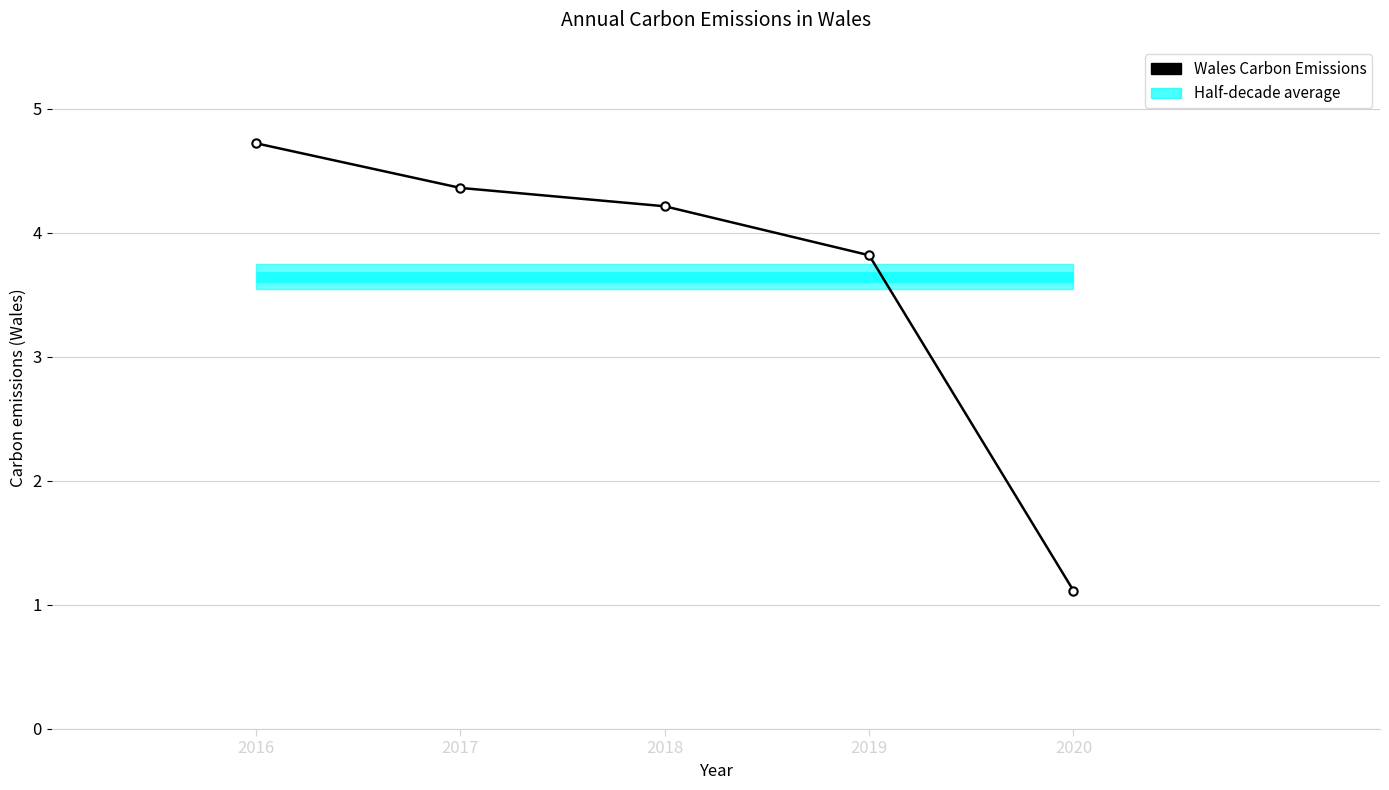

Reading left to right, what are all the values shown in this chart?

4.7	4.4	4.2	3.8	1.1